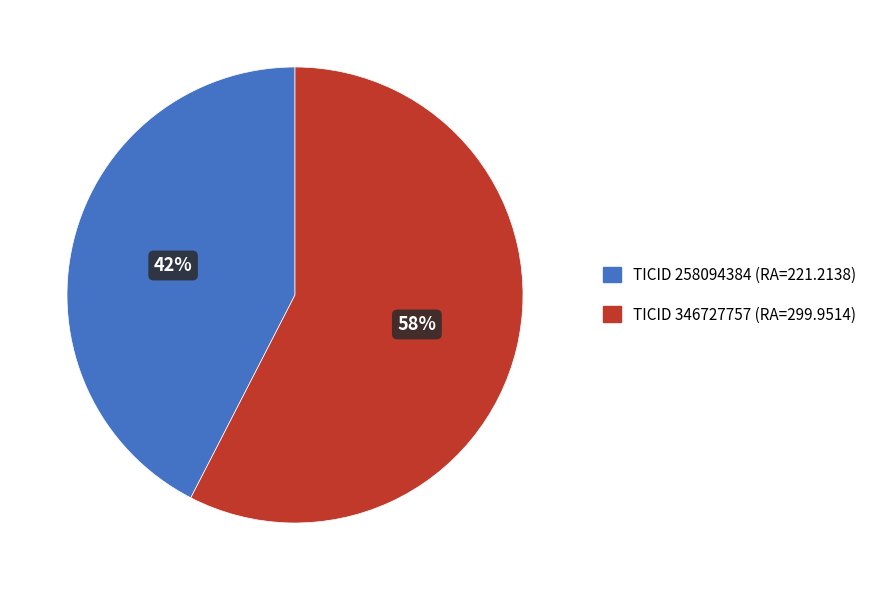

Which slice is the largest?

TICID 346727757 (RA=299.9514)